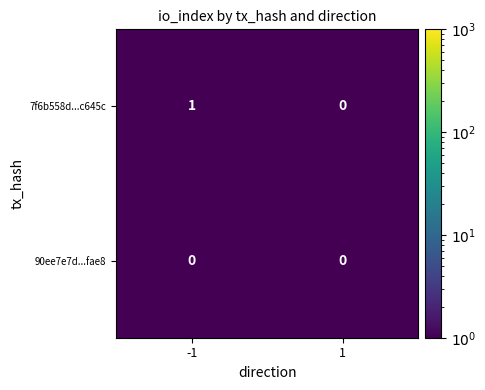

Which series changed the most between -1 and 1?

7f6b558d...c645c